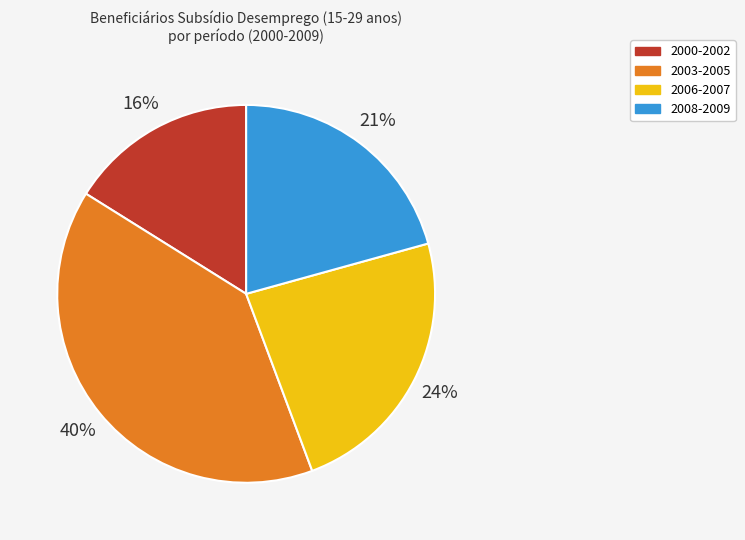

To the nearest percent, what is the average slice percentage?

25%